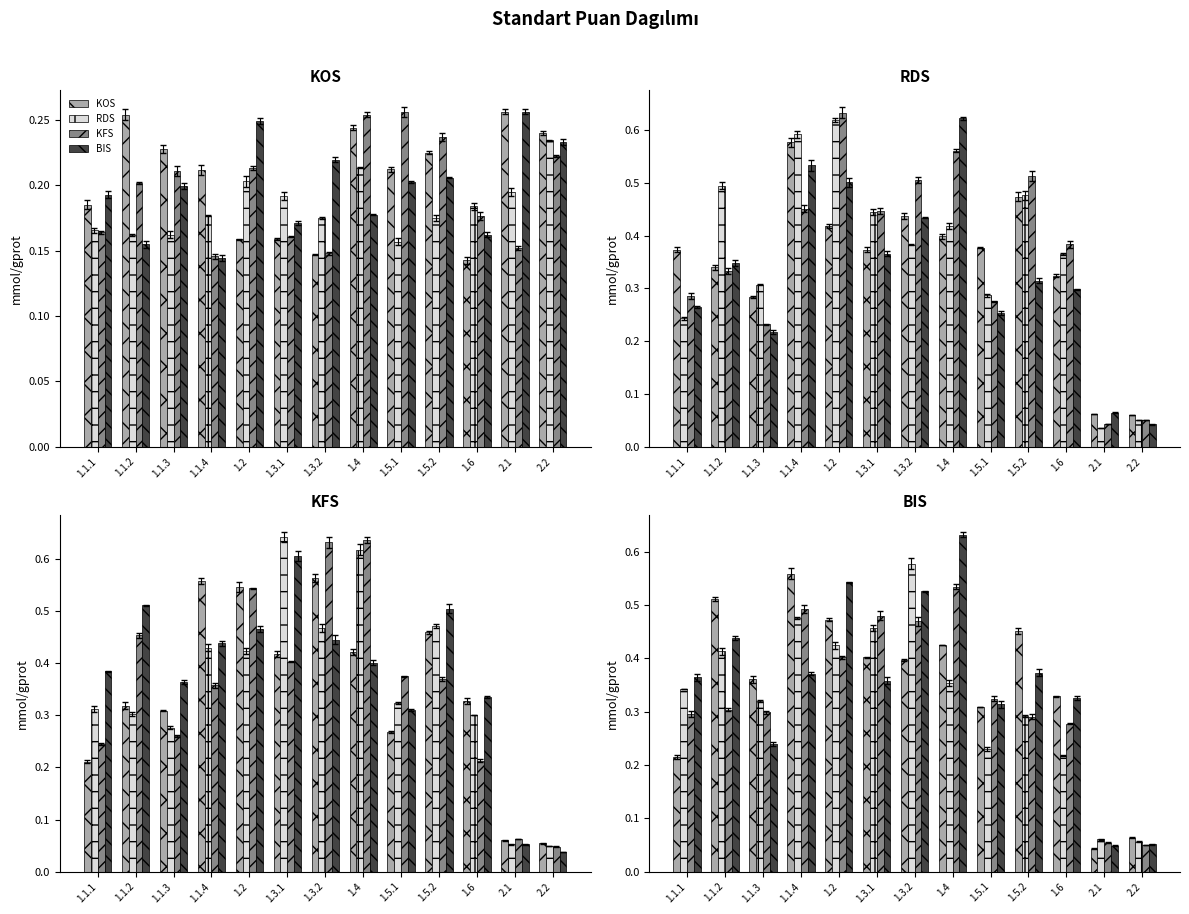

Which has a higher value, 1.6 or 1.1.3?

1.1.3